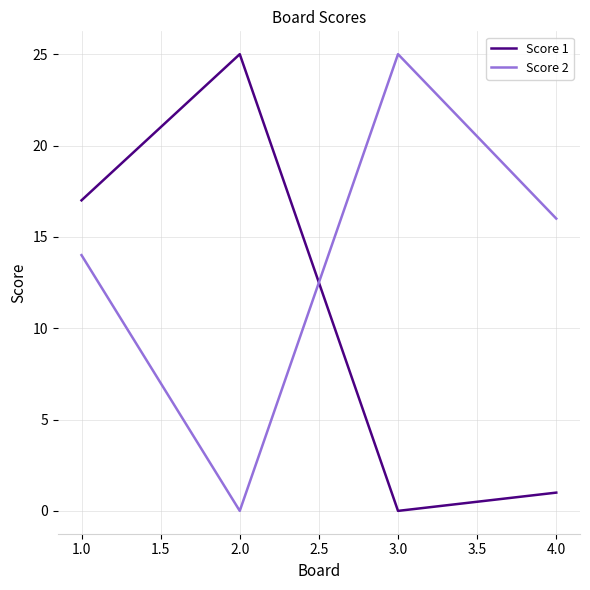

Which series has the largest total across all categories?

Score 2